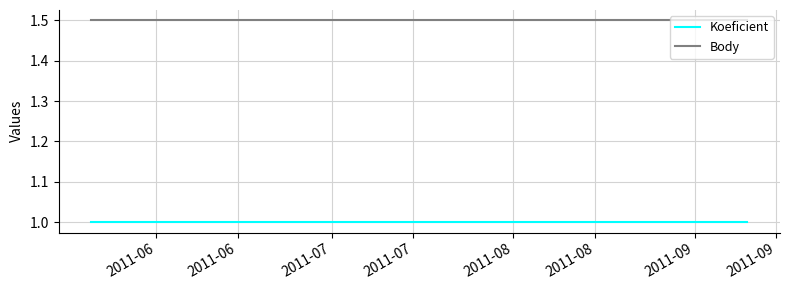

How many lines are shown in the chart?

2